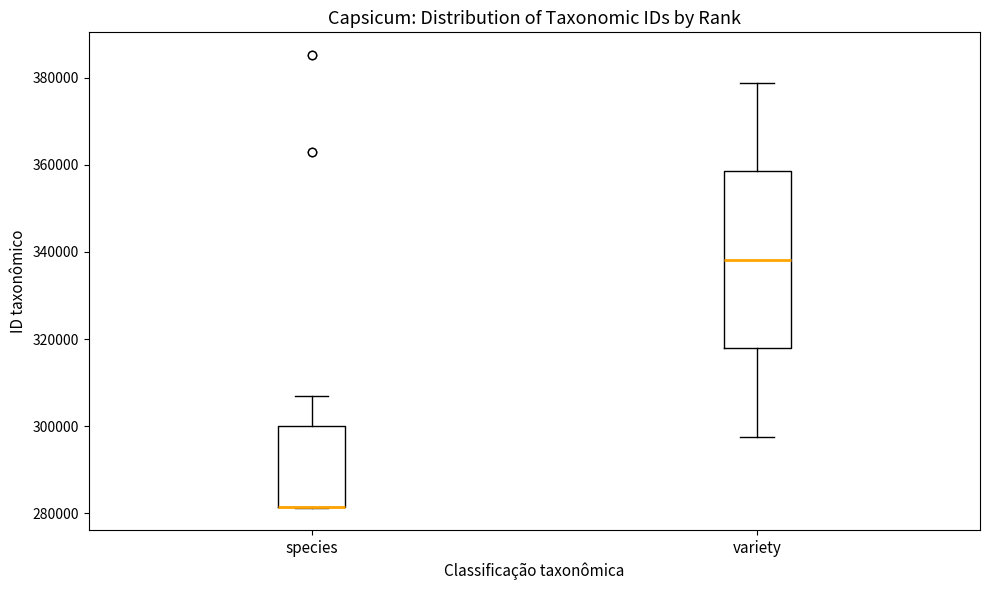

Where does the upper whisker of the box for species end on the y-axis? The values are not printed on the chart, so give them approximately, as read against the axis.

306000